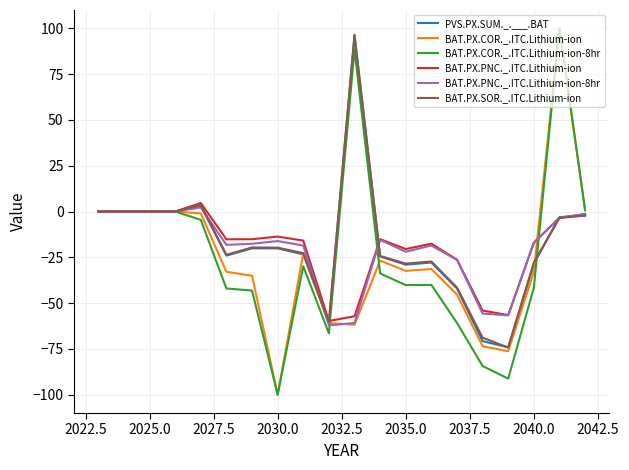

What is the minimum value for BAT.PX.COR._.ITC.Lithium-ion?

-100.0